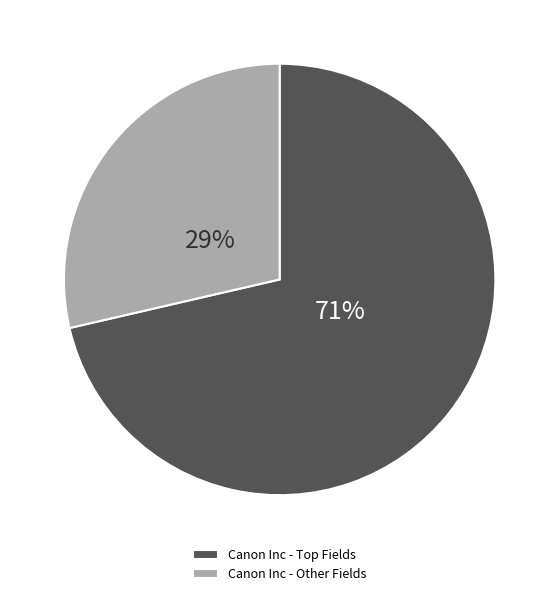

To the nearest percent, what is the average slice percentage?

50%